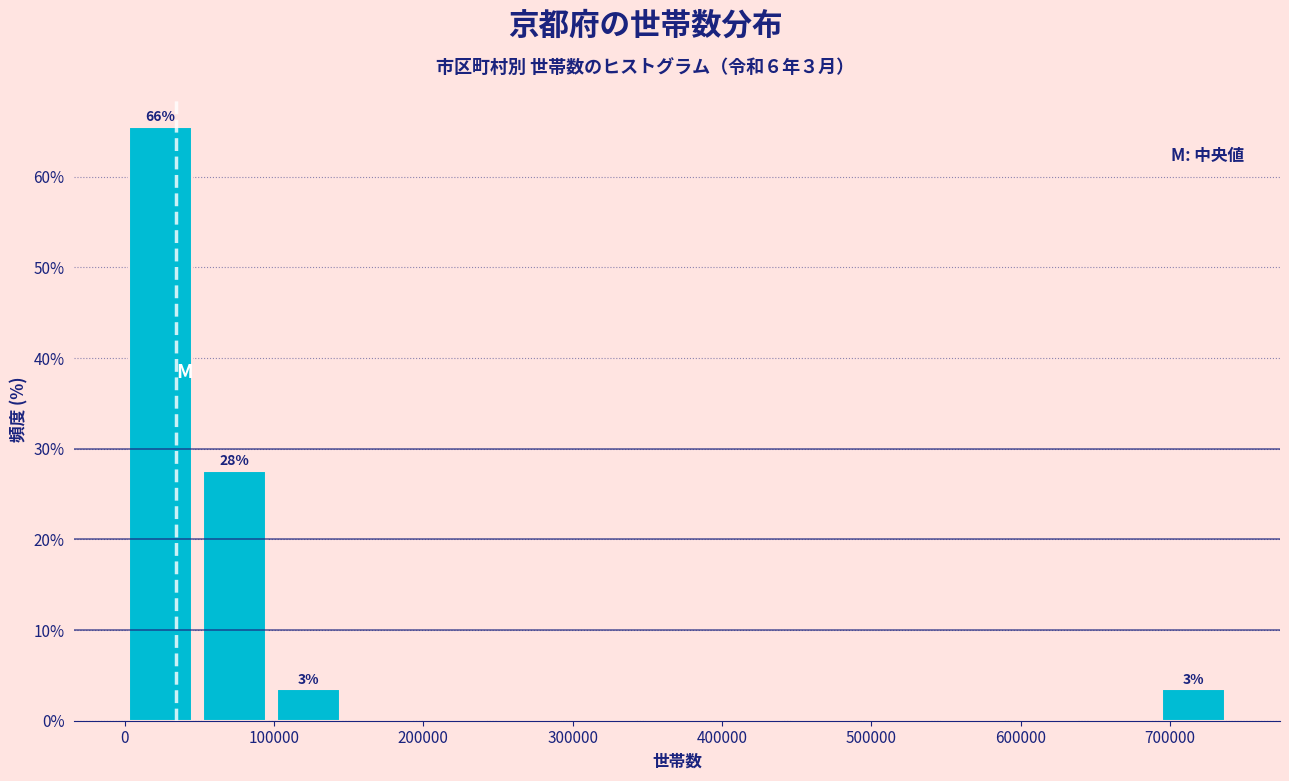

Which range on the x-axis has the tallest bar?

0 to 50000